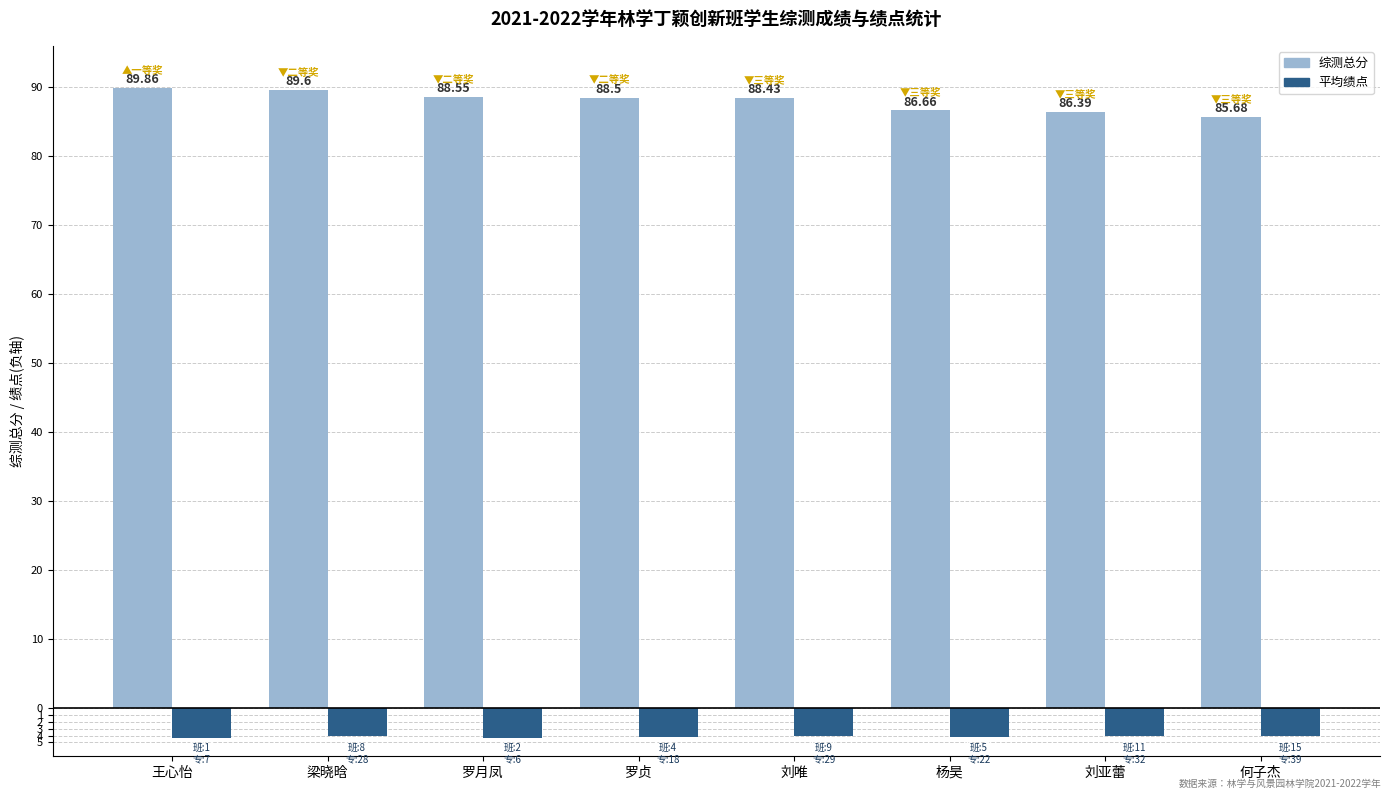

At which label is 综测总分 closest to 87?

杨昊